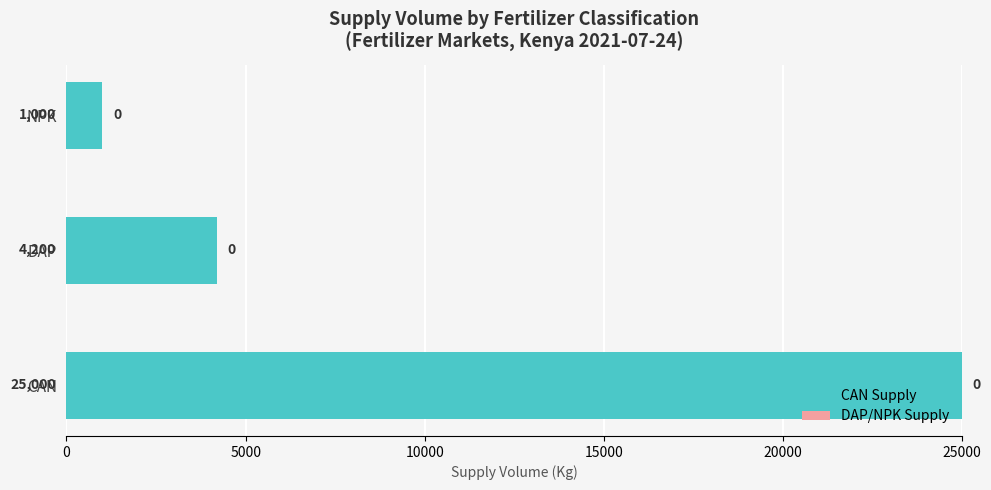

Which has a higher value, CAN or DAP?

CAN